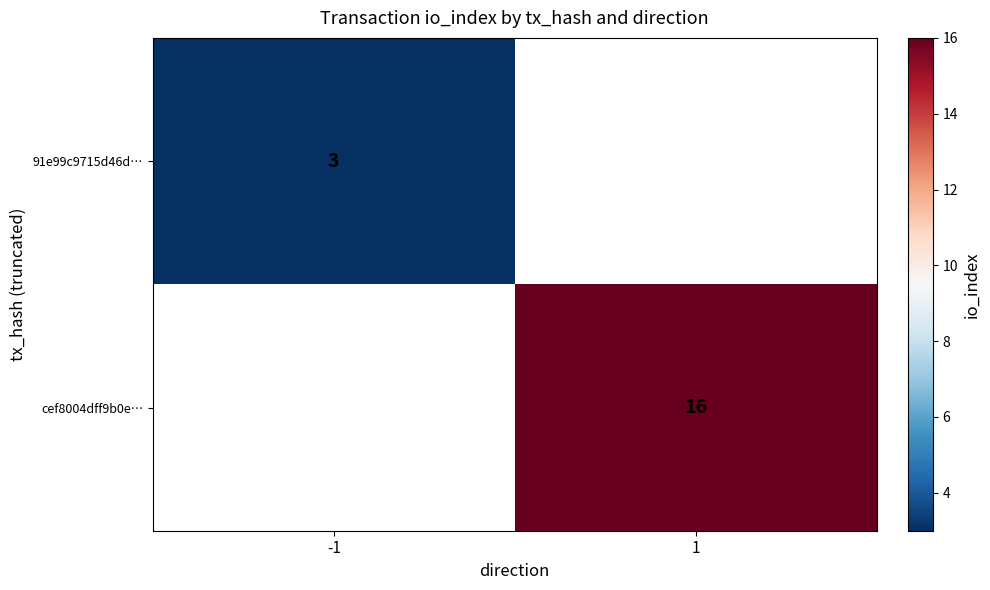

The 91e99c9715d46d… series shows 3.0 at -1. True or false?

True